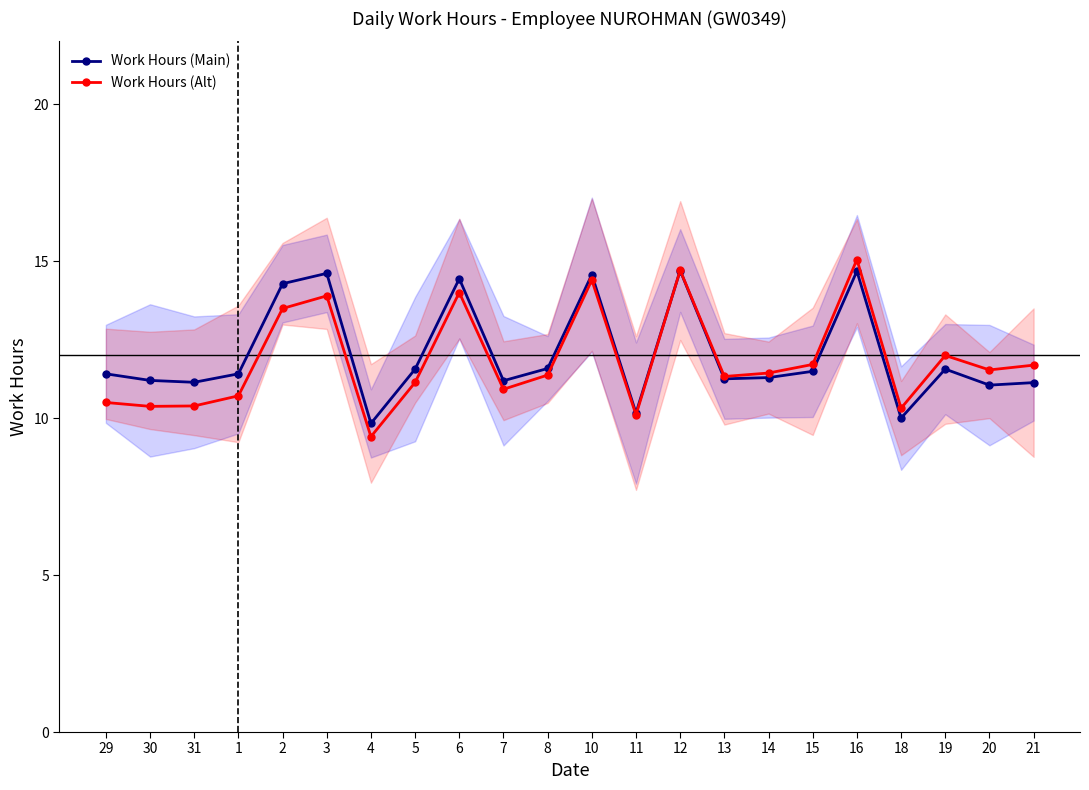

True or false: Work Hours (Alt) has a value of 11.1 at 5.

True